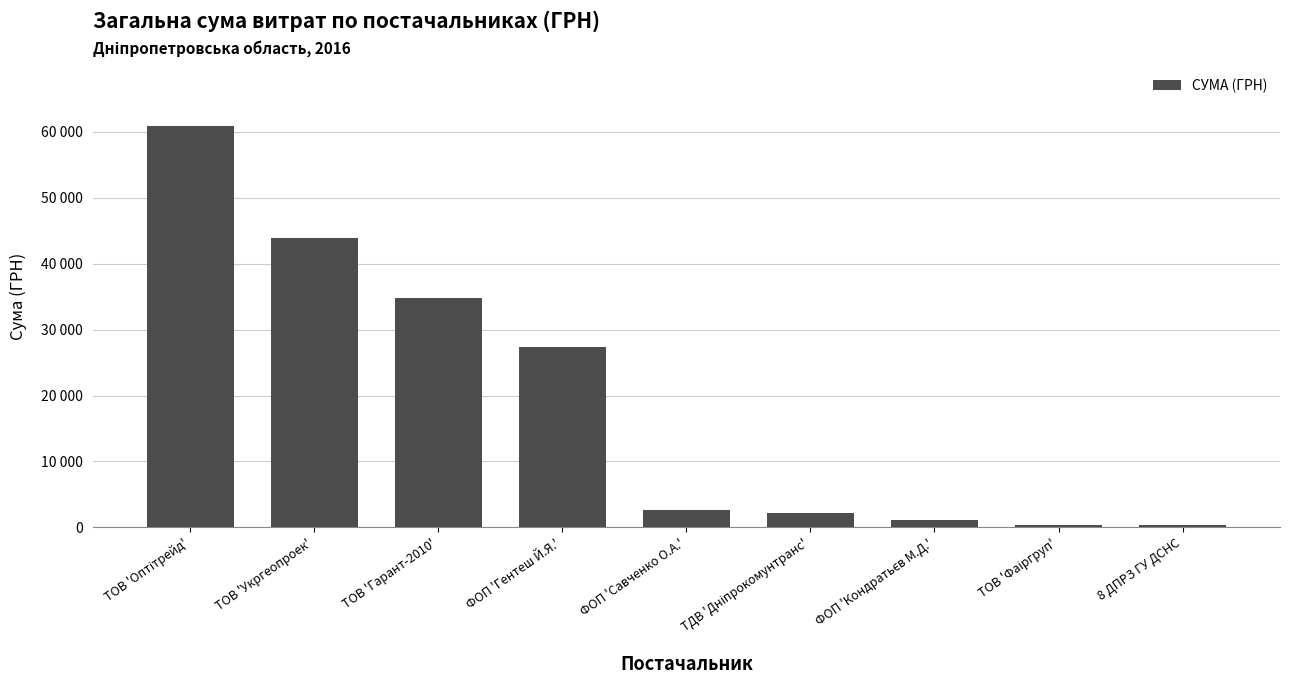

Which category has the highest value across all series?

ТОВ 'Оптітрейд'